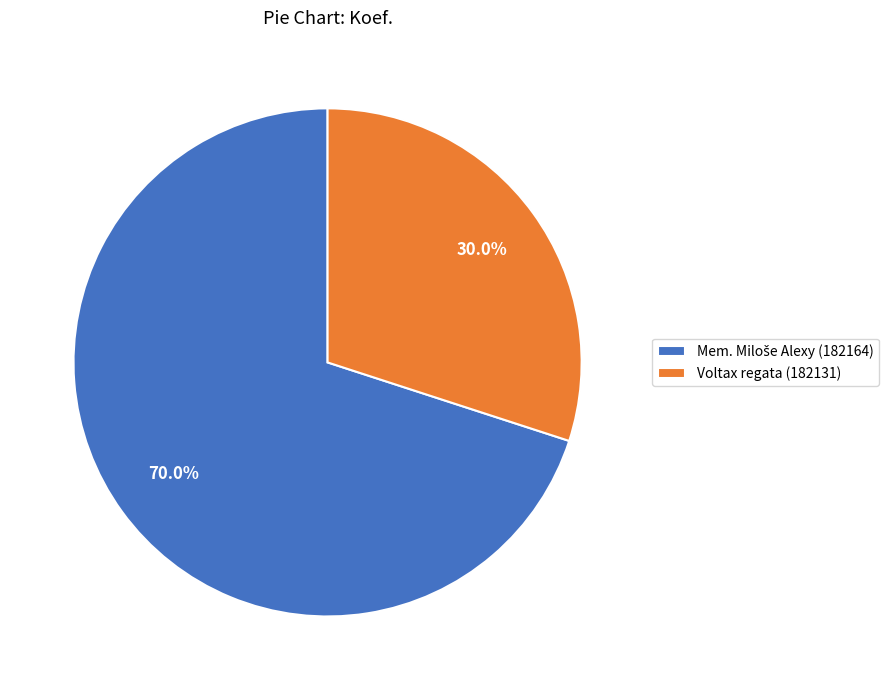

Which slice is the smallest?

Voltax regata (182131)